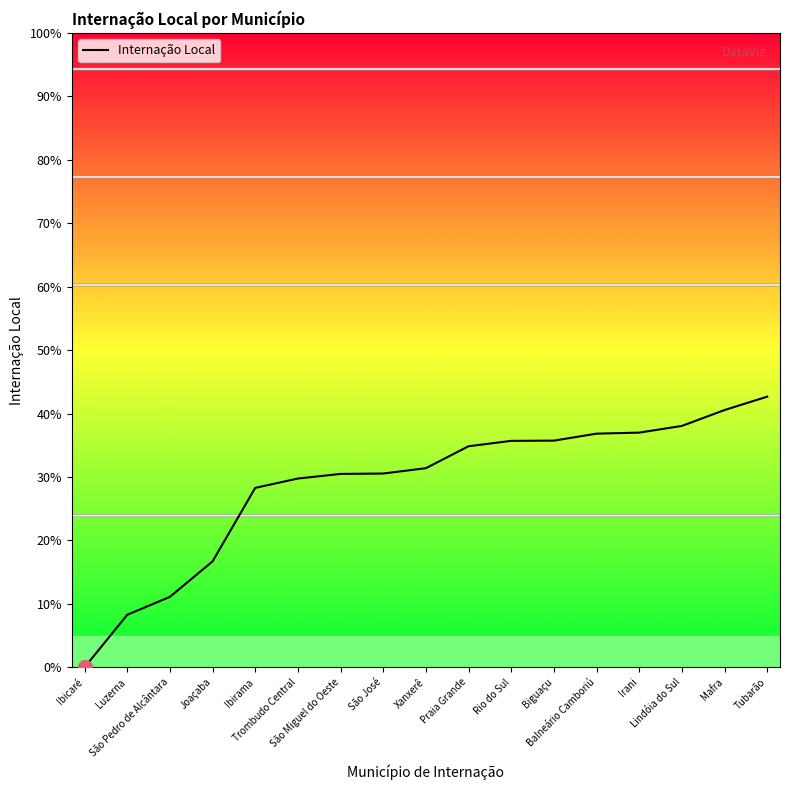

Does the chart have visible grid lines?

No